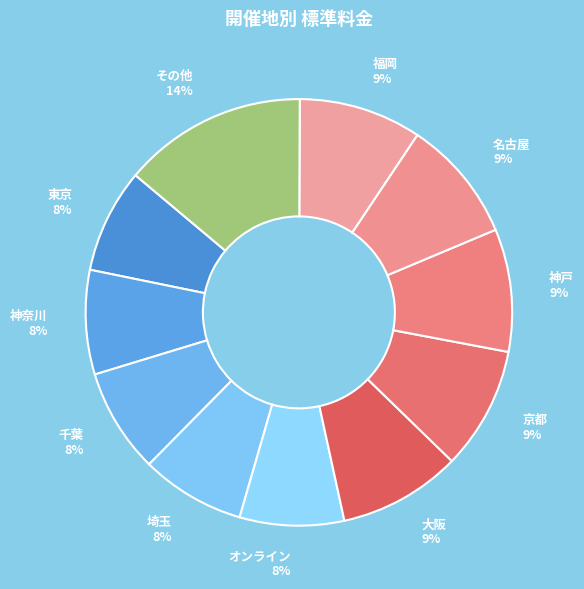

To the nearest percent, what percentage of the pie is 神奈川?

8%